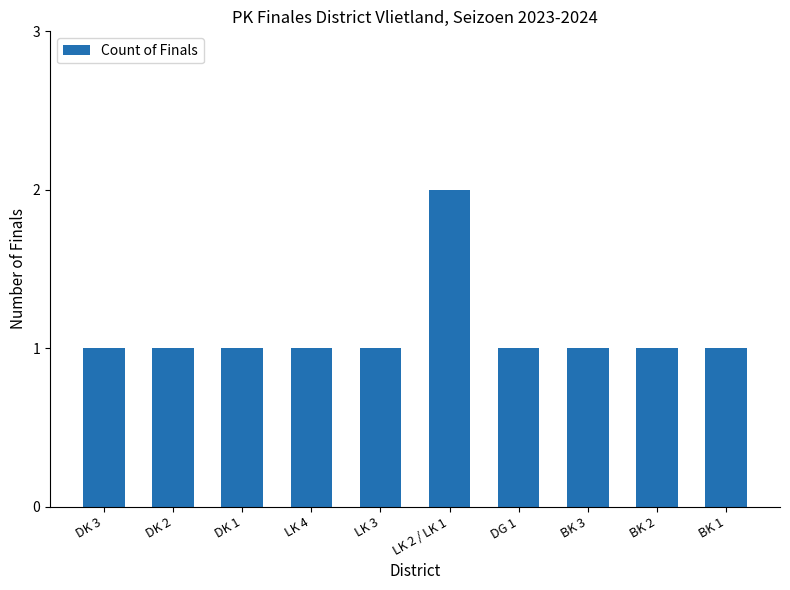

Does the chart contain stacked bars?

No